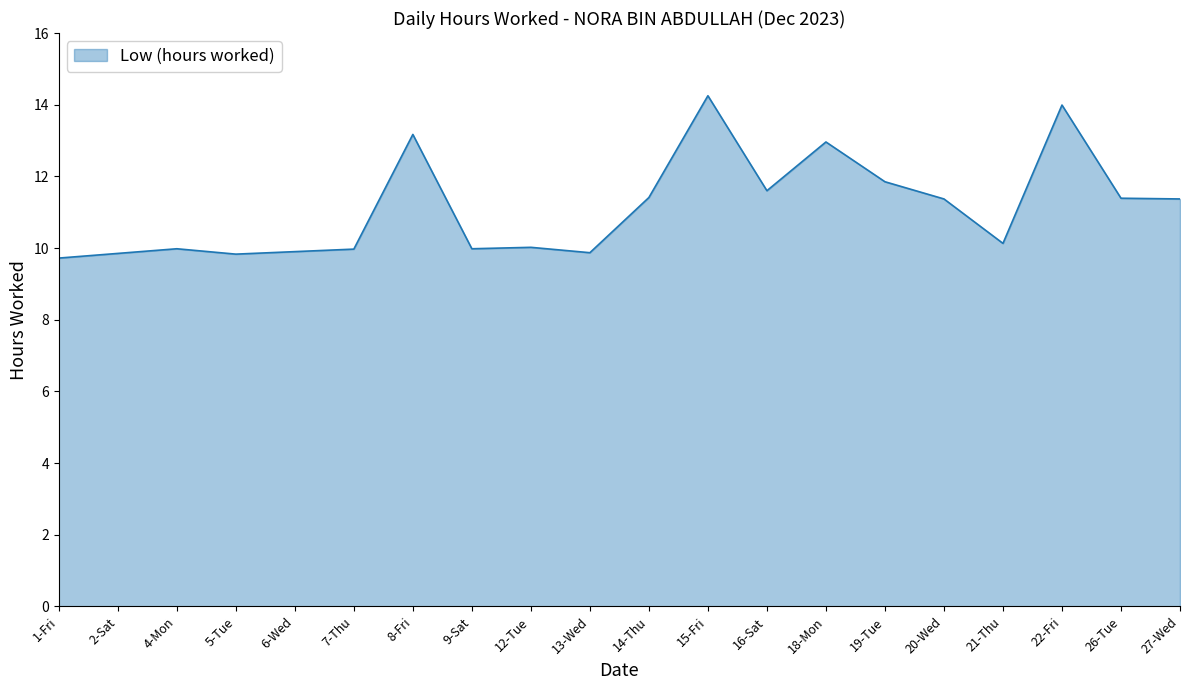

What is the minimum value shown in the chart?

9.7